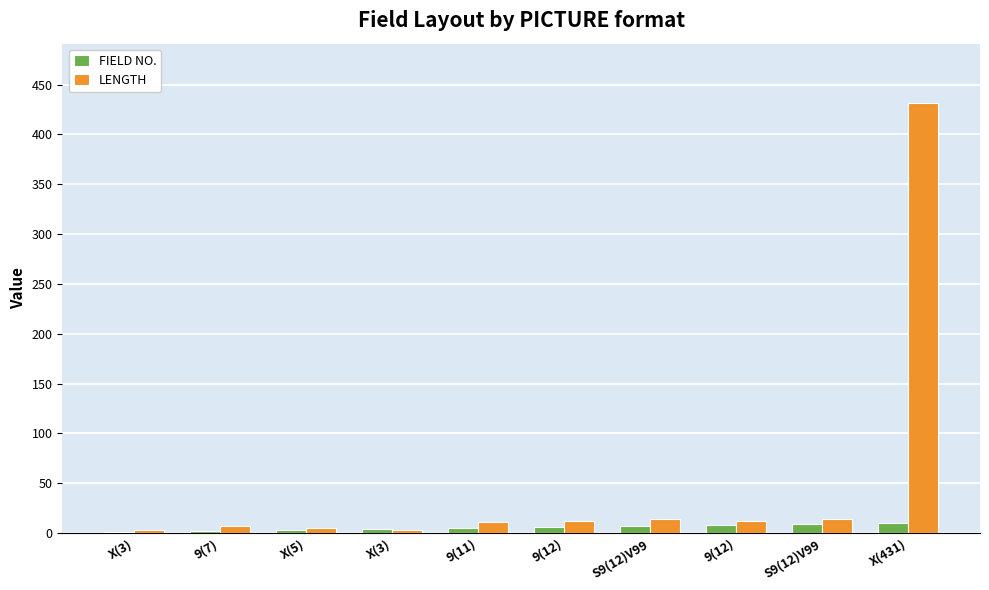

Count the FIELD NO. values in the range 3 to 8.

6